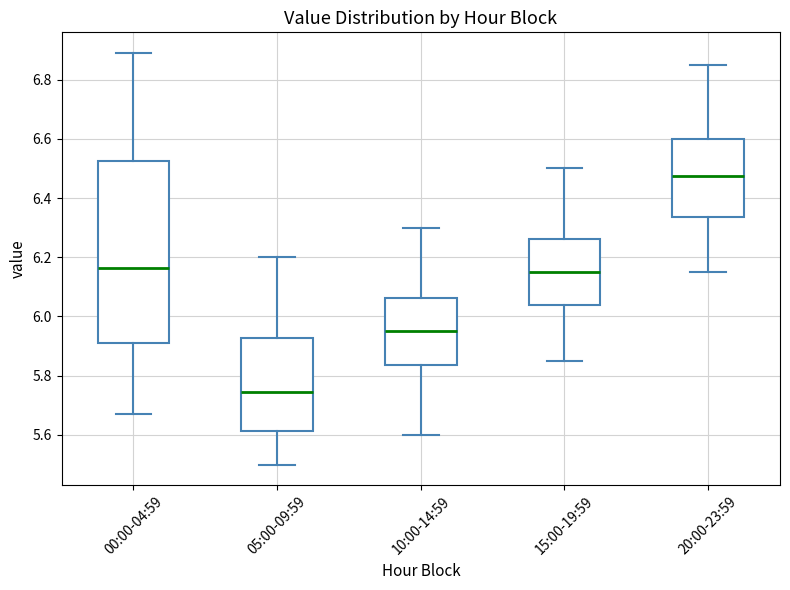

Where does the upper whisker of the box for 05:00-09:59 end on the y-axis? The values are not printed on the chart, so give them approximately, as read against the axis.

6.20